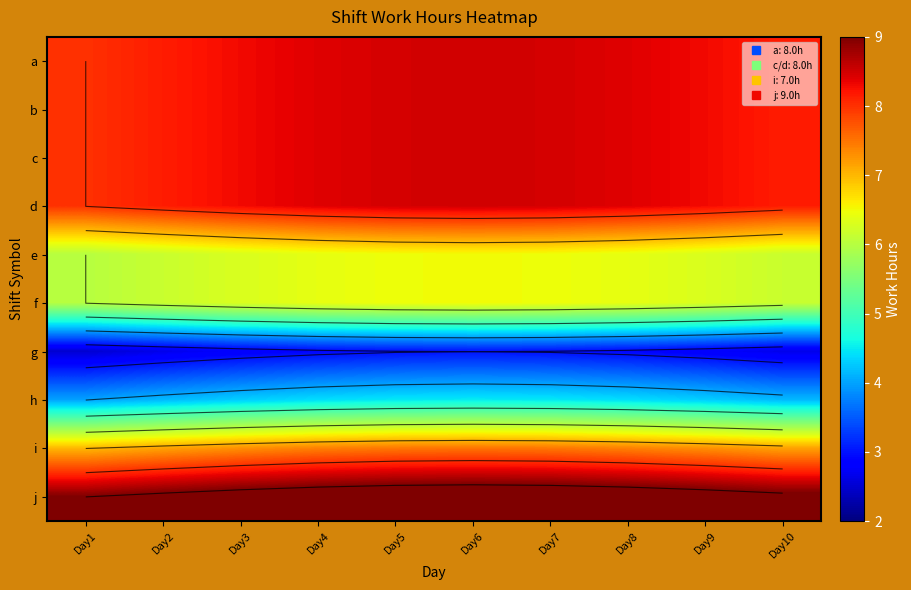

At how many categories does at least one series exceed 8?

10